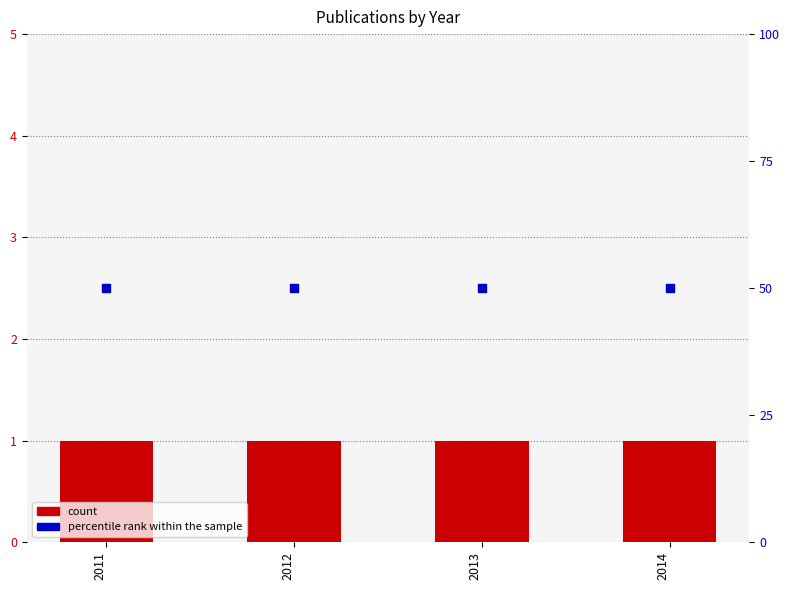

At how many categories does at least one series exceed 40?

4